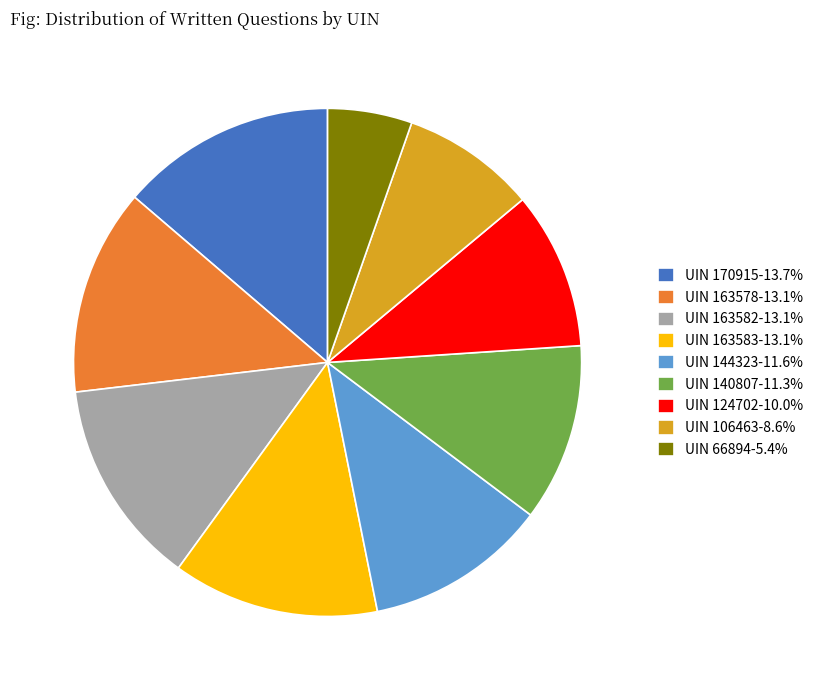

Combined, do UIN 163583-13.1% and UIN 124702-10.0% account for over 50%?

No